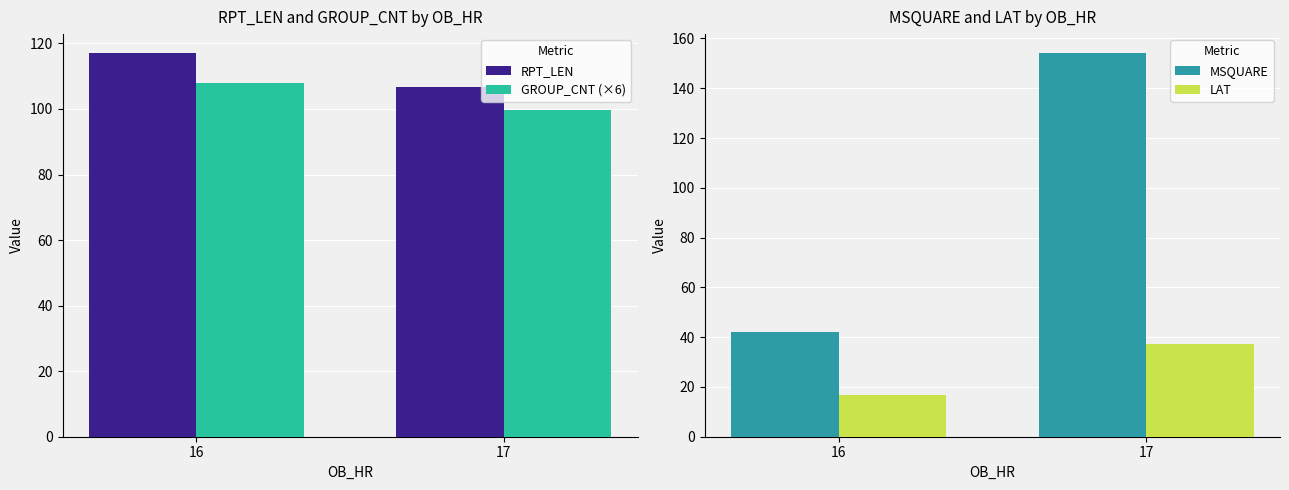

The LAT series shows 57.3 at 17. True or false?

False